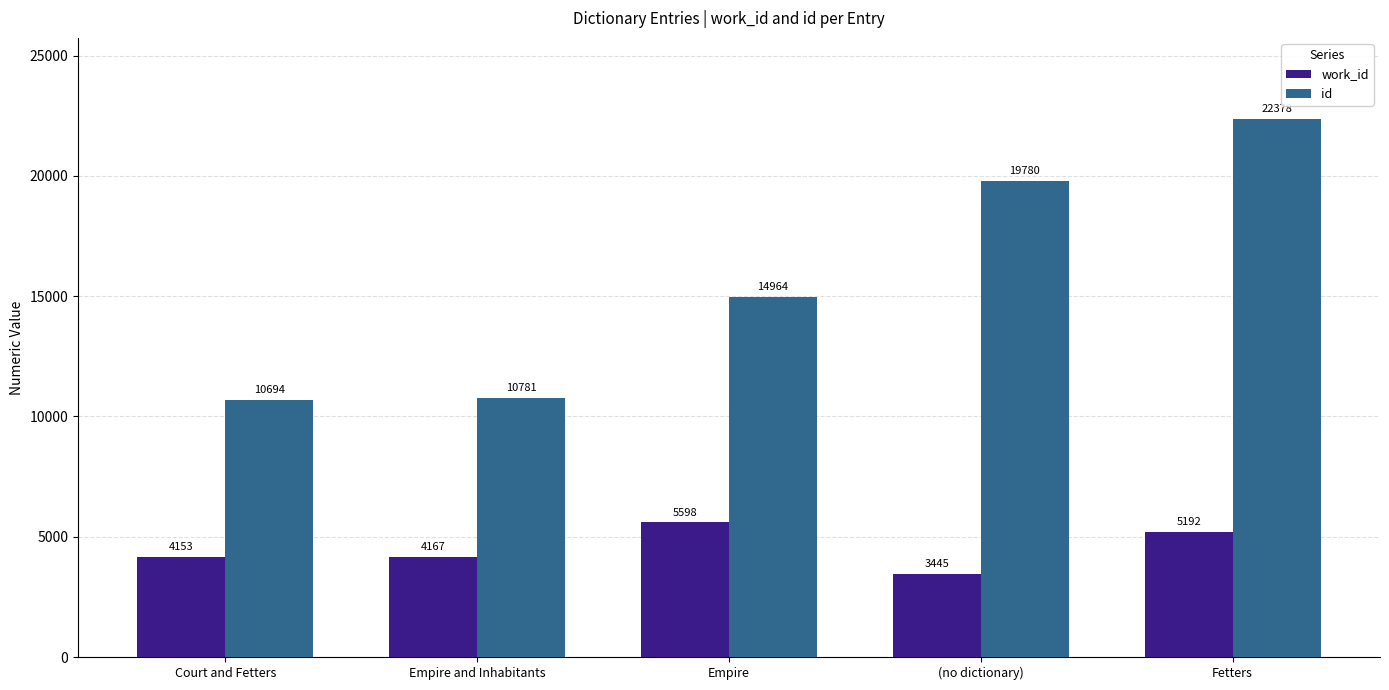

What are all the series names shown in the legend?

work_id, id